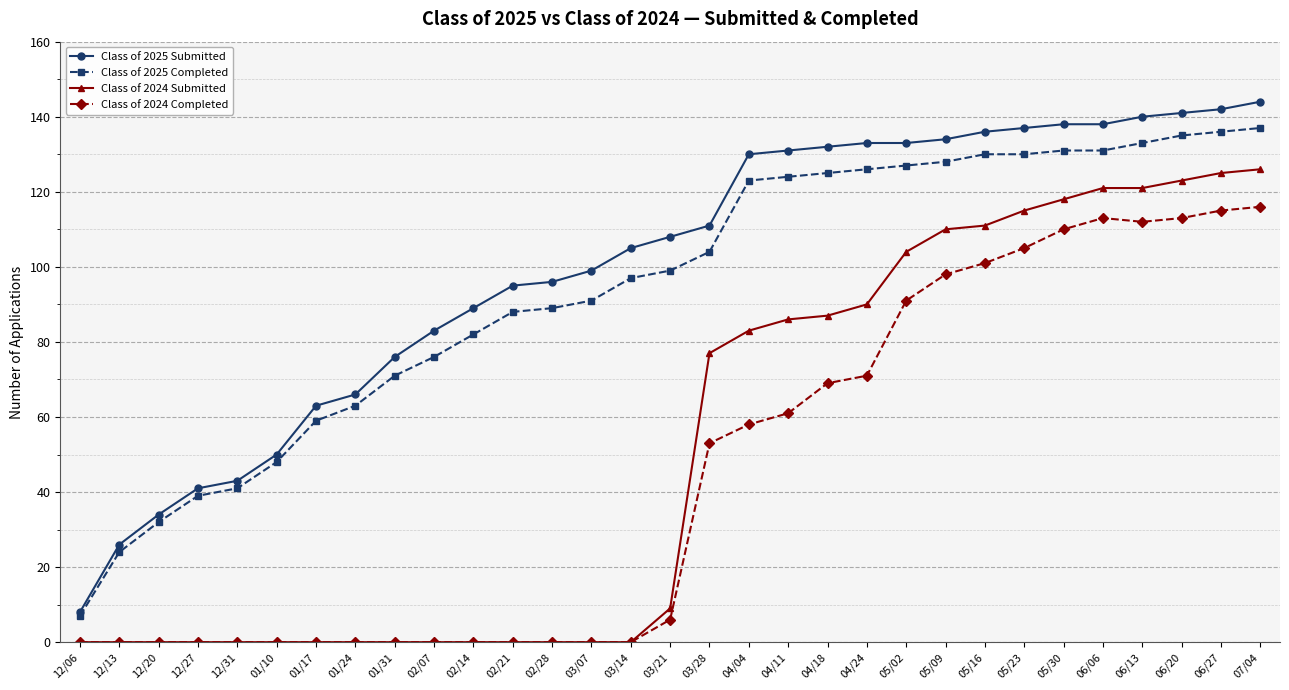

What is the label of the 8th point from the left?

01/24